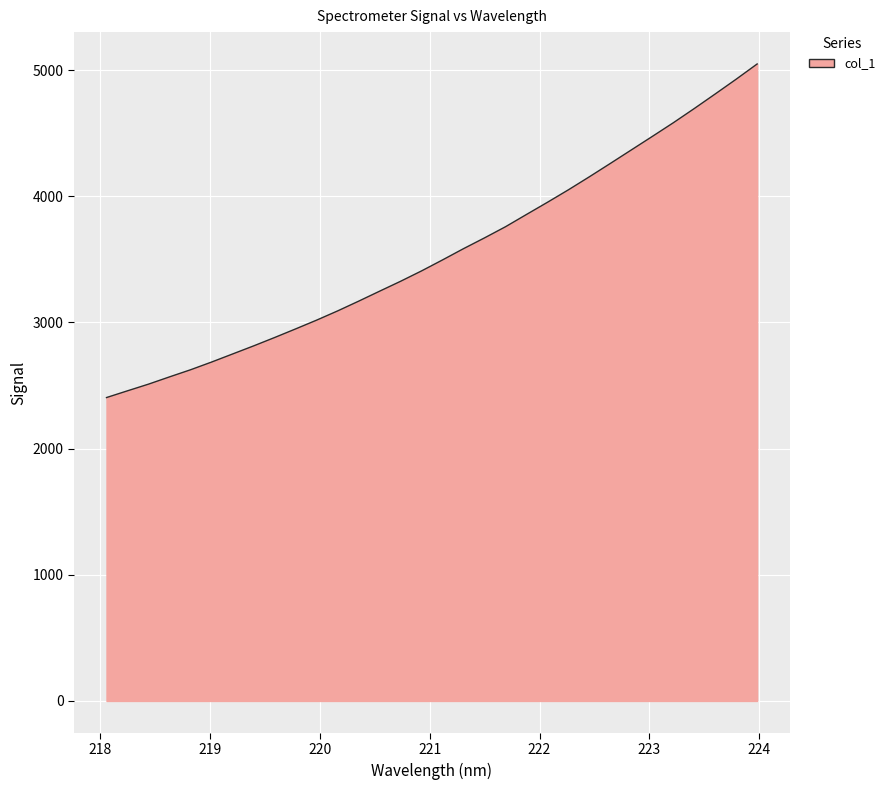

What is the maximum value shown in the chart?

5049.2